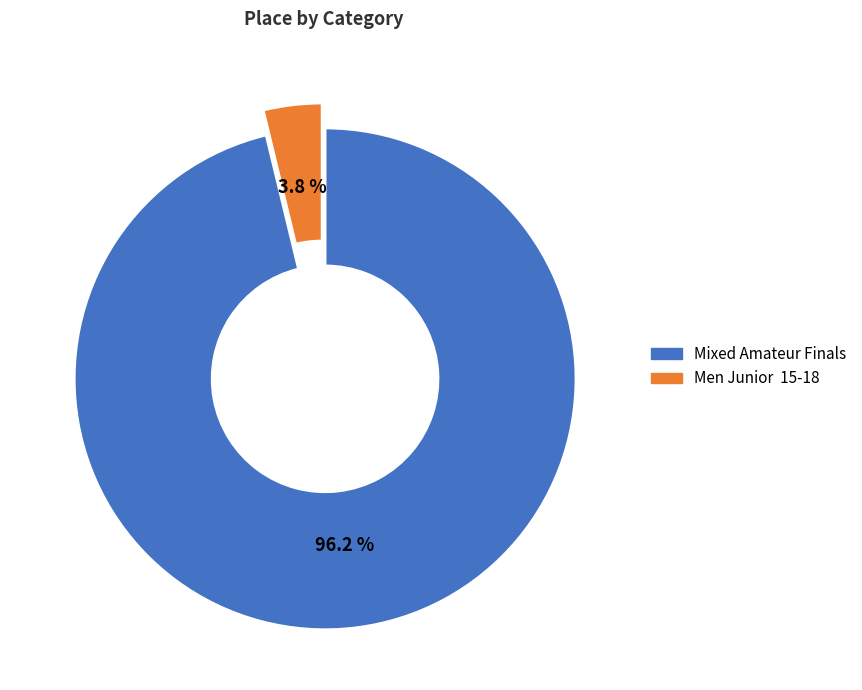

Which category accounts for the majority?

Mixed Amateur Finals